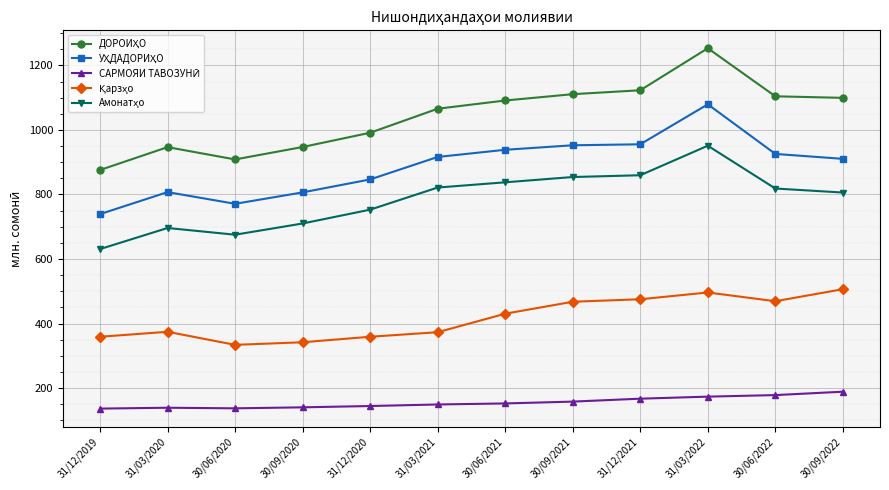

What is the spread (max minus min) of values at 30/09/2020?

806.5